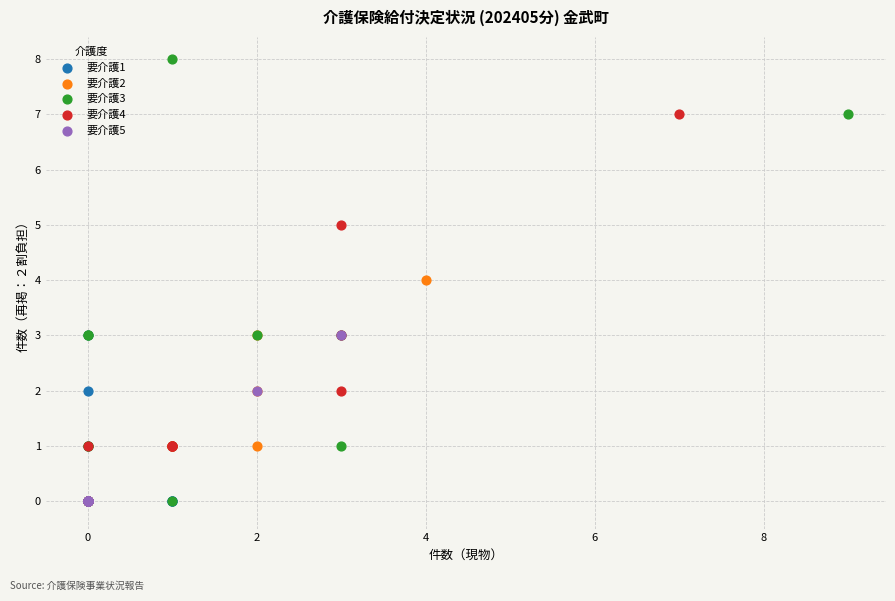

Which series contains the highest Y value?

要介護3